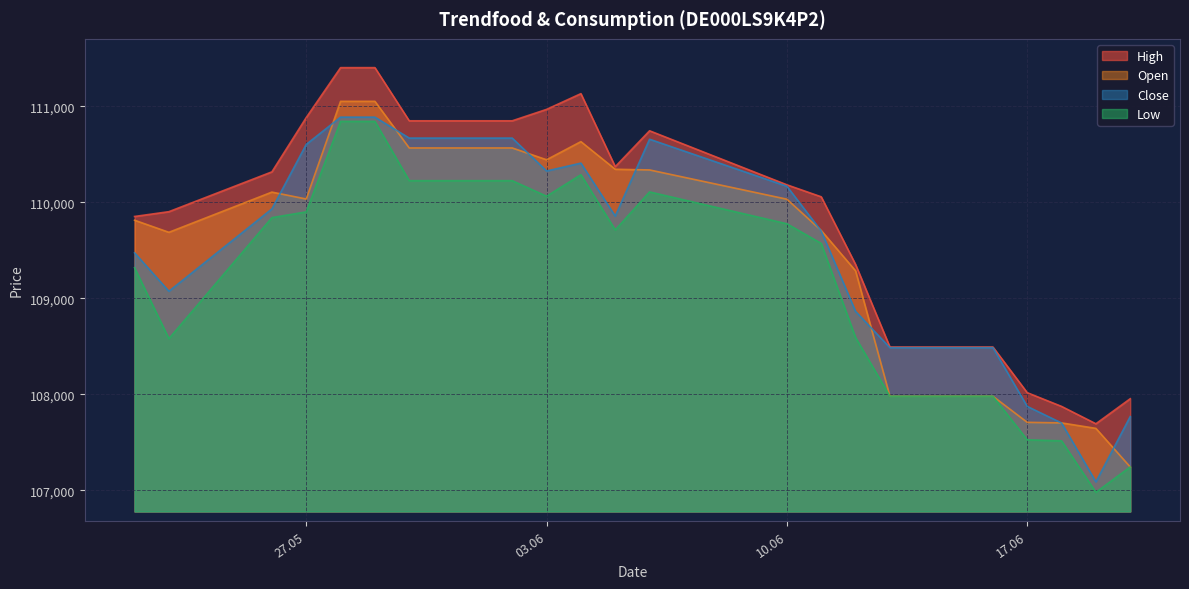

At which category does Open reach its first local valley?

23.05.2025